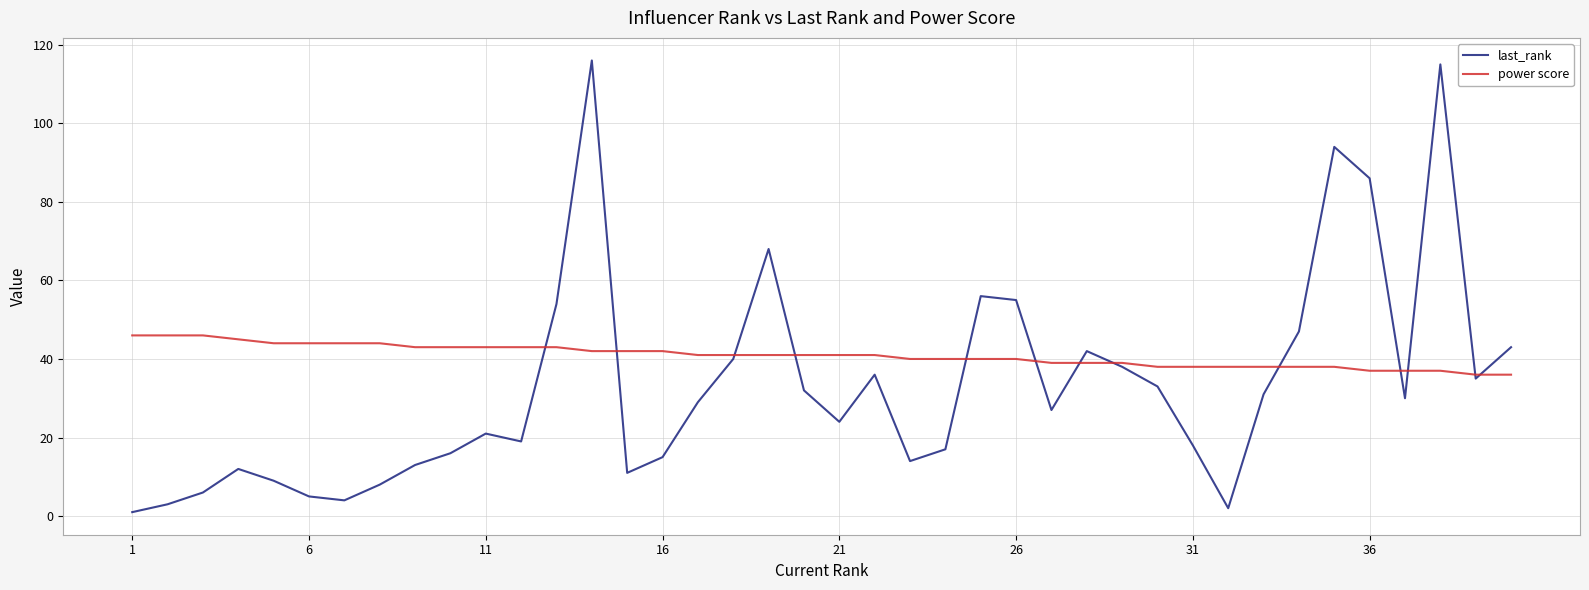

Which series has the largest total across all categories?

power score